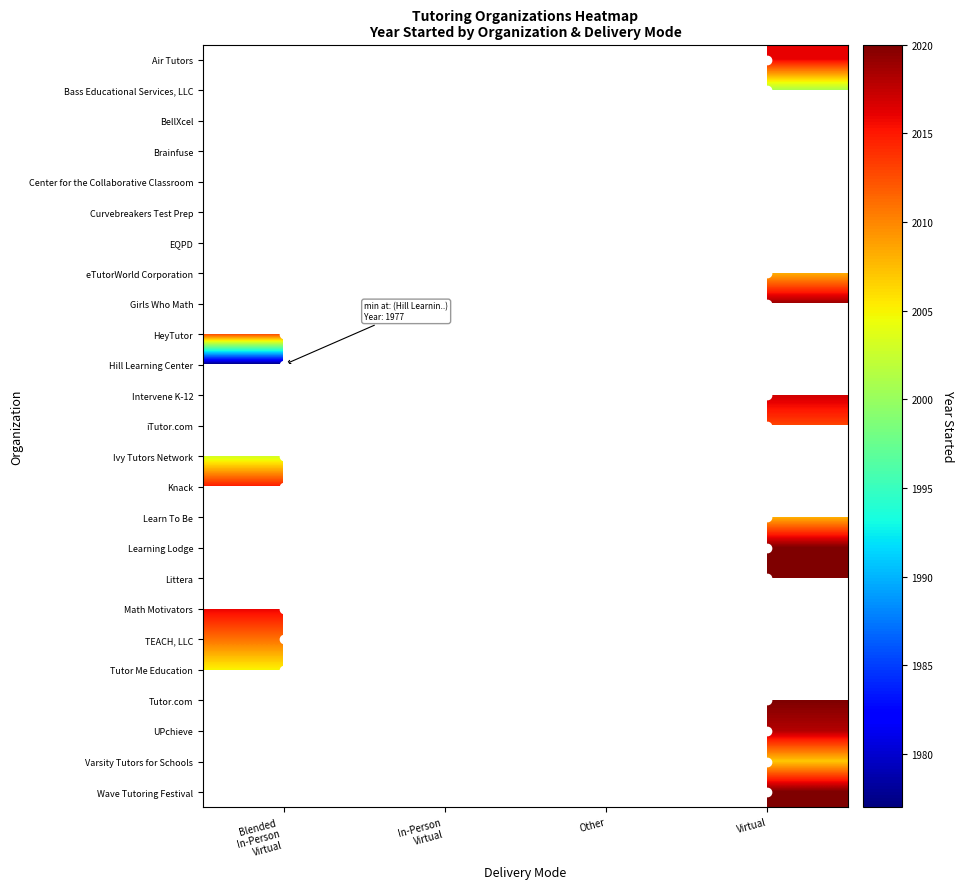

The value of Air Tutors at Virtual is 2016.0. True or false?

True